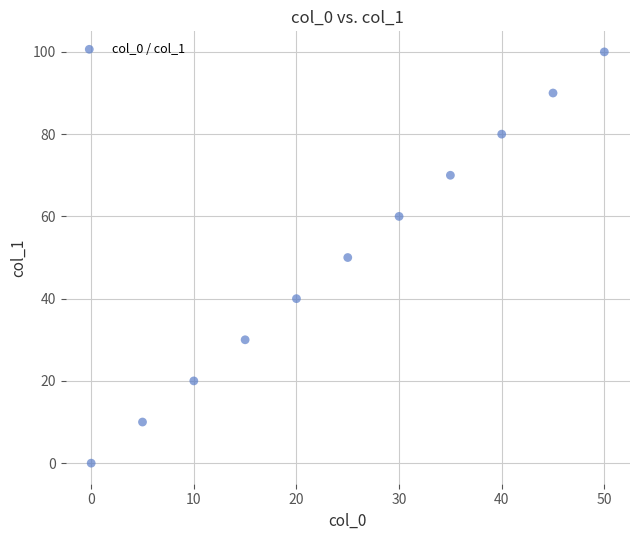

What is the range of Y values (max minus min)?

100